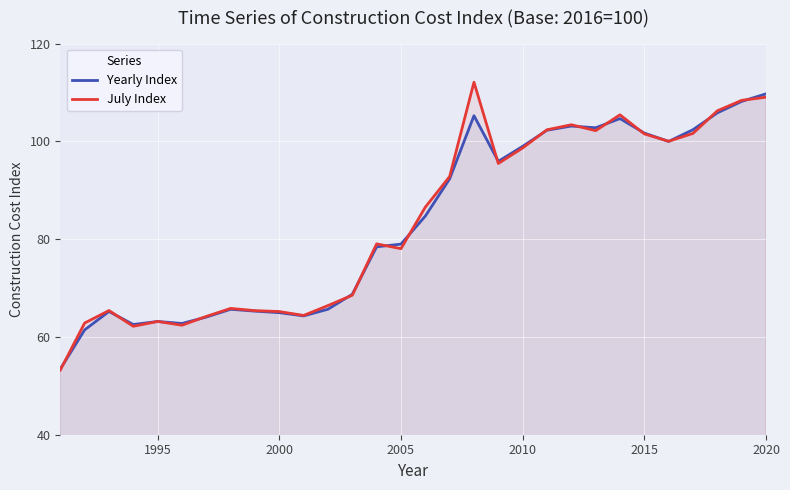

What is the value of the July Index point at the 27th from the left?

101.6